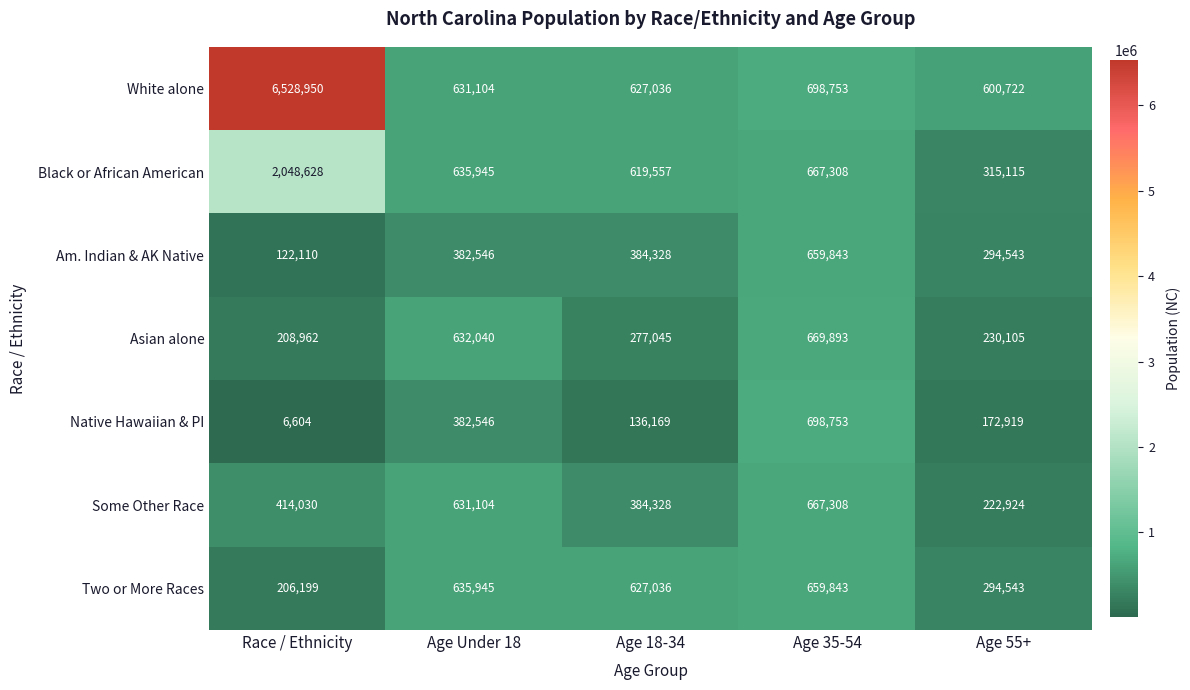

Rank the categories by Am. Indian & AK Native value from highest to lowest.

Age 35-54, Age 18-34, Age Under 18, Age 55+, Race / Ethnicity